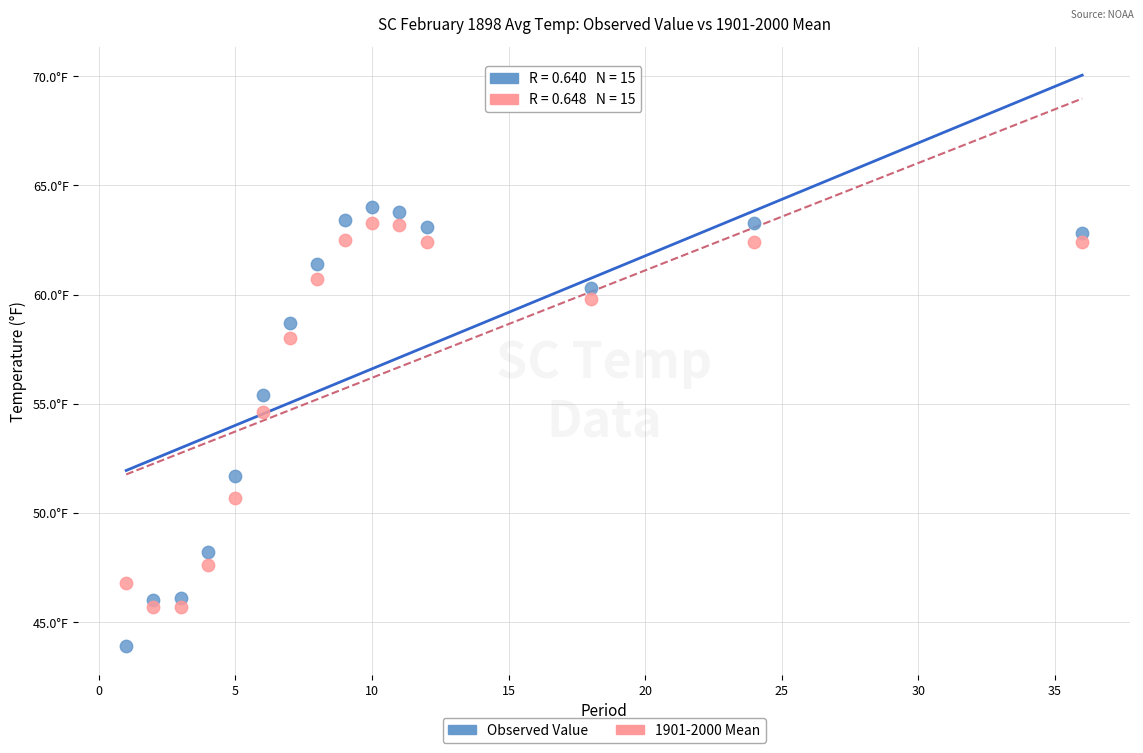

Which series has the largest Y range (max minus min)?

Observed Value